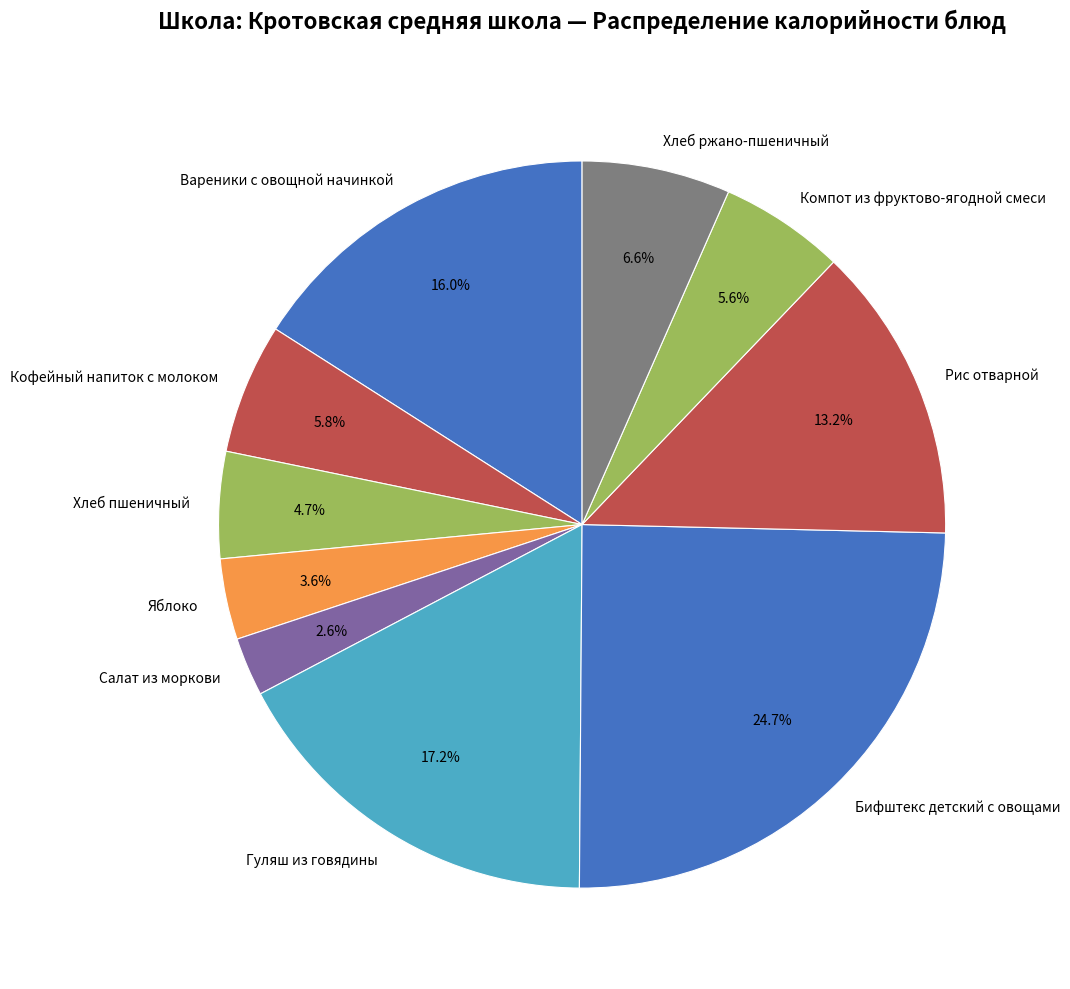

True or false: Рис отварной accounts for 13% of the total.

True